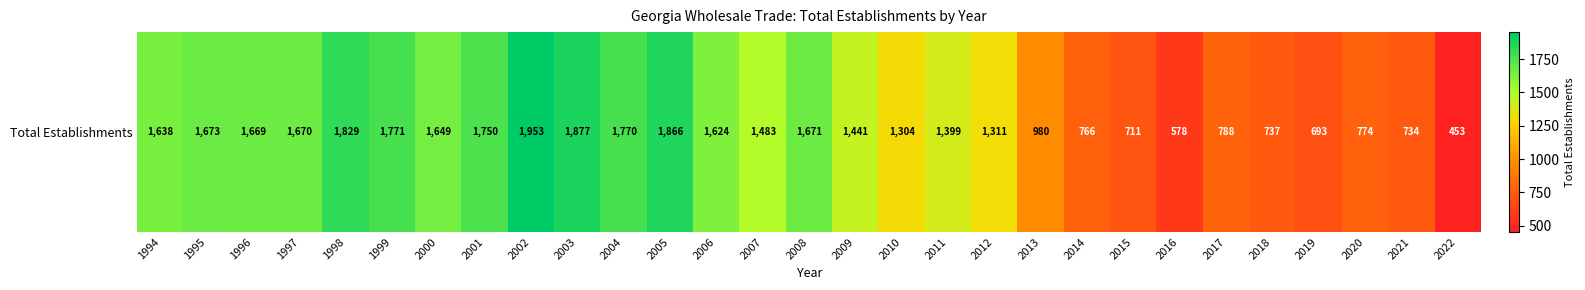

What is the difference between the values at 1998 and 2000?

180